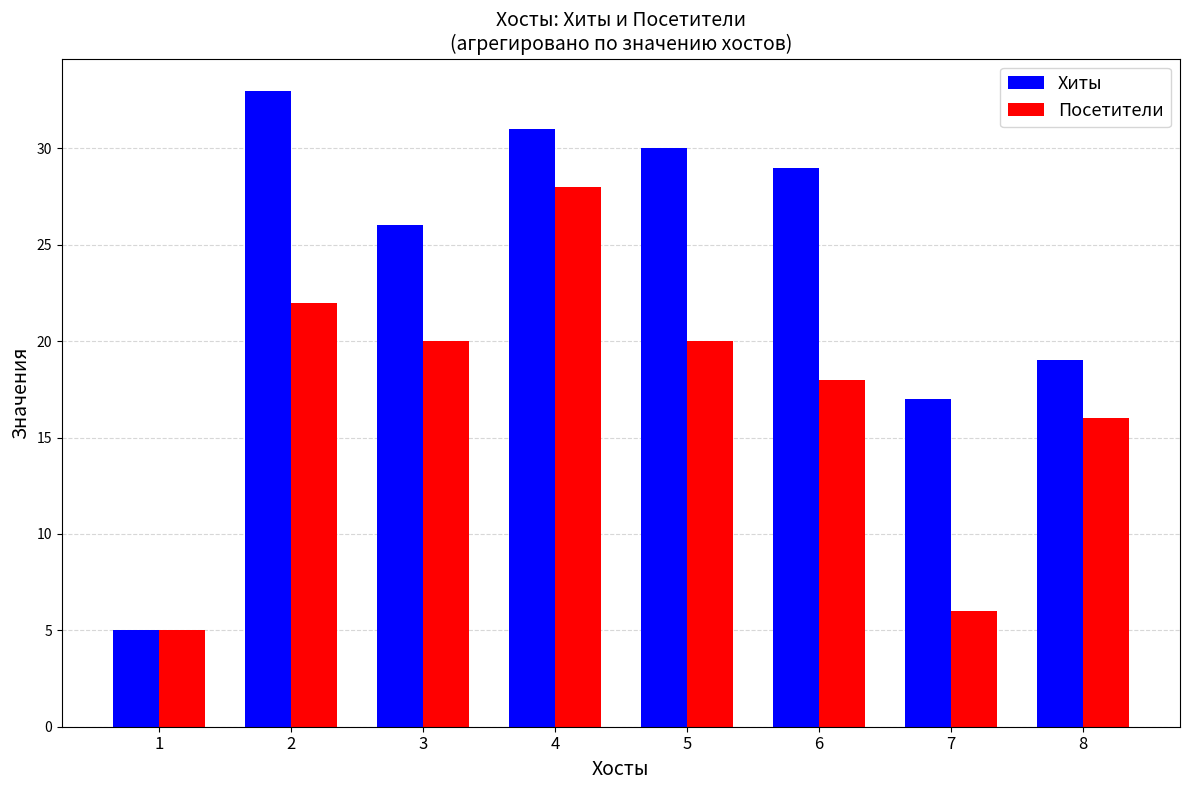

Reading left to right, what are all the values shown in this chart?

Хиты: 5	33	26	31	30	29	17	19
Посетители: 5	22	20	28	20	18	6	16